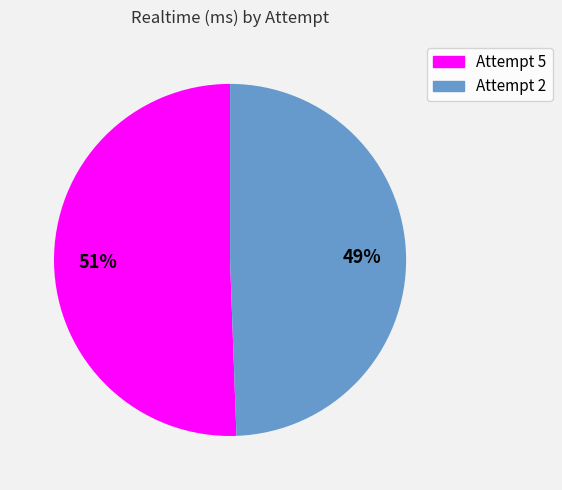

Rank the categories by value from highest to lowest.

Attempt 5, Attempt 2